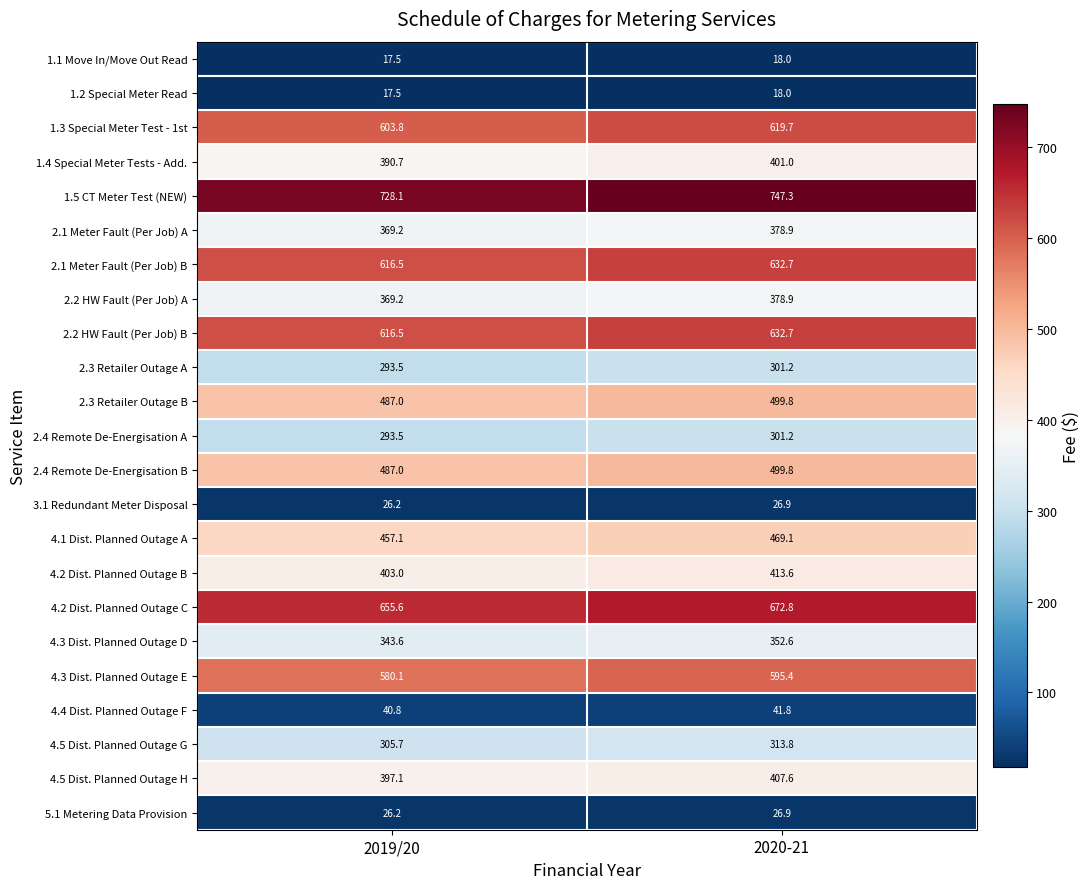

The 2.3 Retailer Outage A series shows 301.2 at 2020-21. True or false?

True